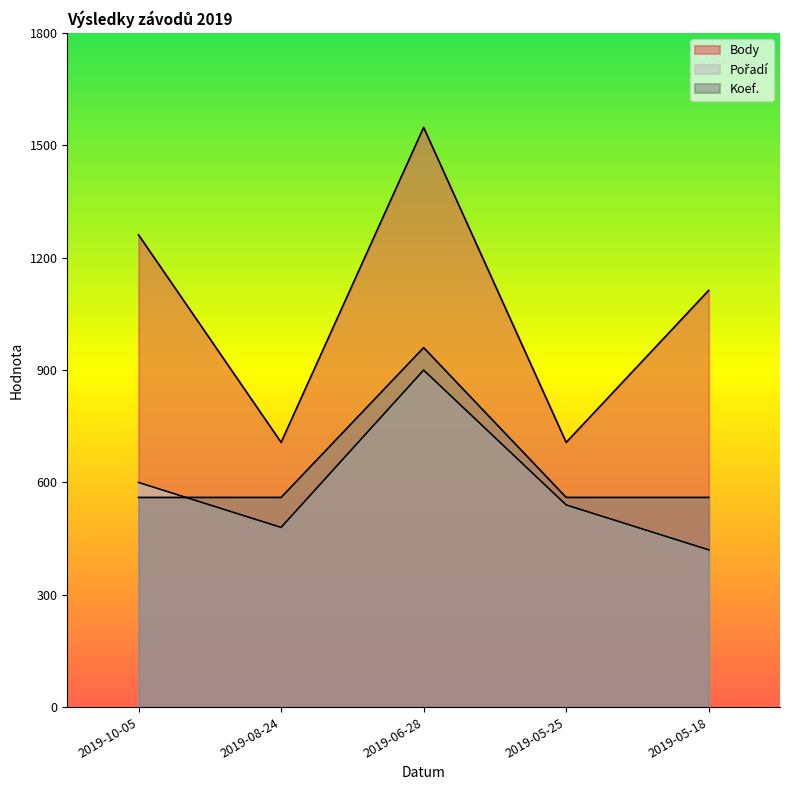

Where does the Body series first go above 1113?

2019-10-05